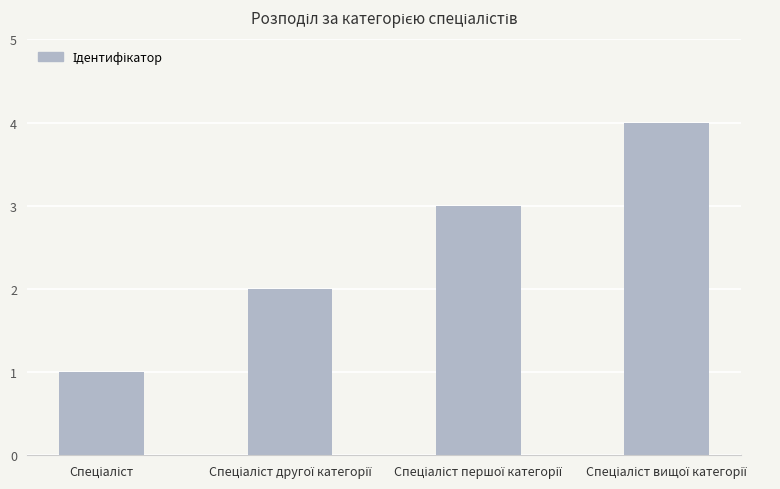

Reading left to right, transcribe all the data shown in this chart.

1	2	3	4